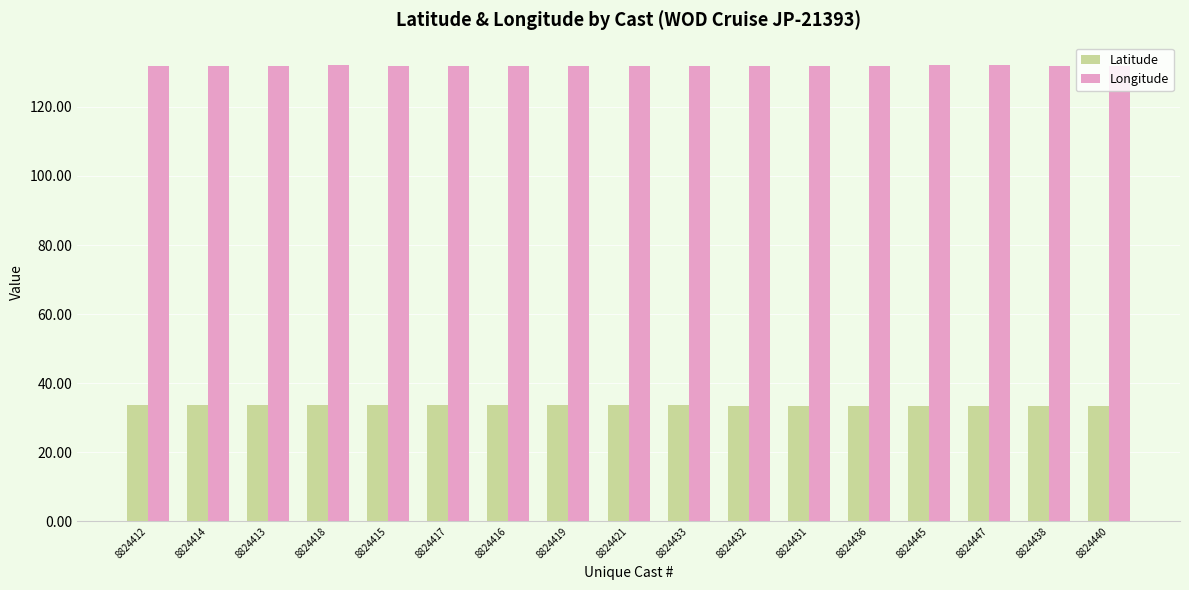

What is the minimum value shown in the chart?

33.4